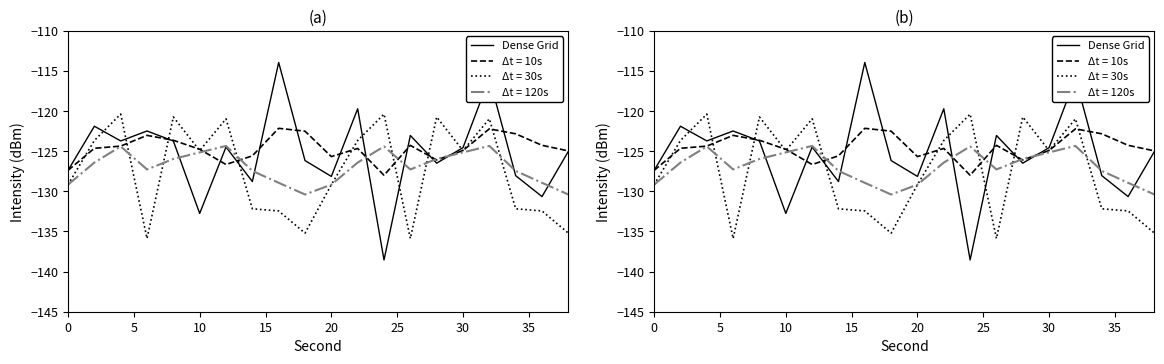

Does the chart display data point markers on the line(s)?

No